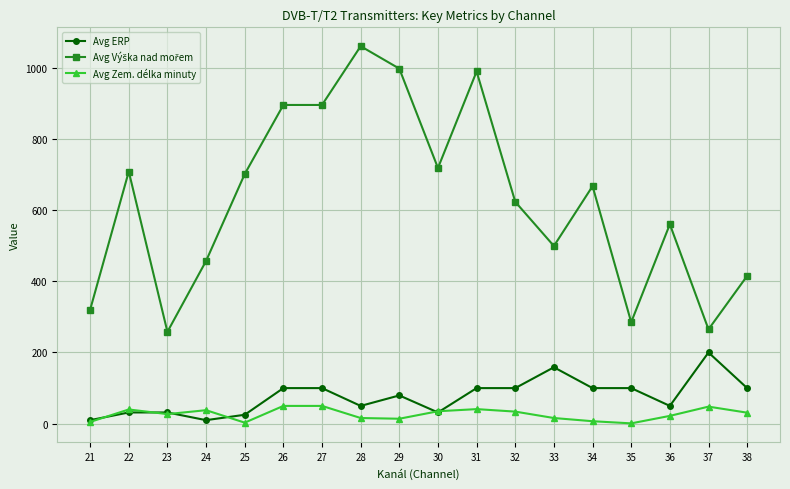

What is the spread (max minus min) of values at 30?

686.4